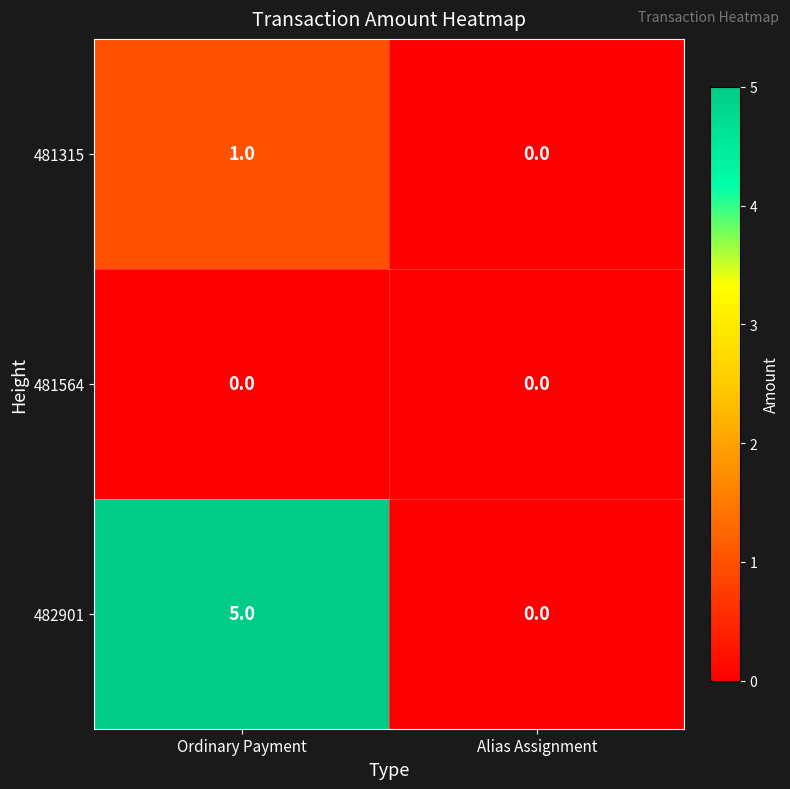

Which series has the largest total across all categories?

482901